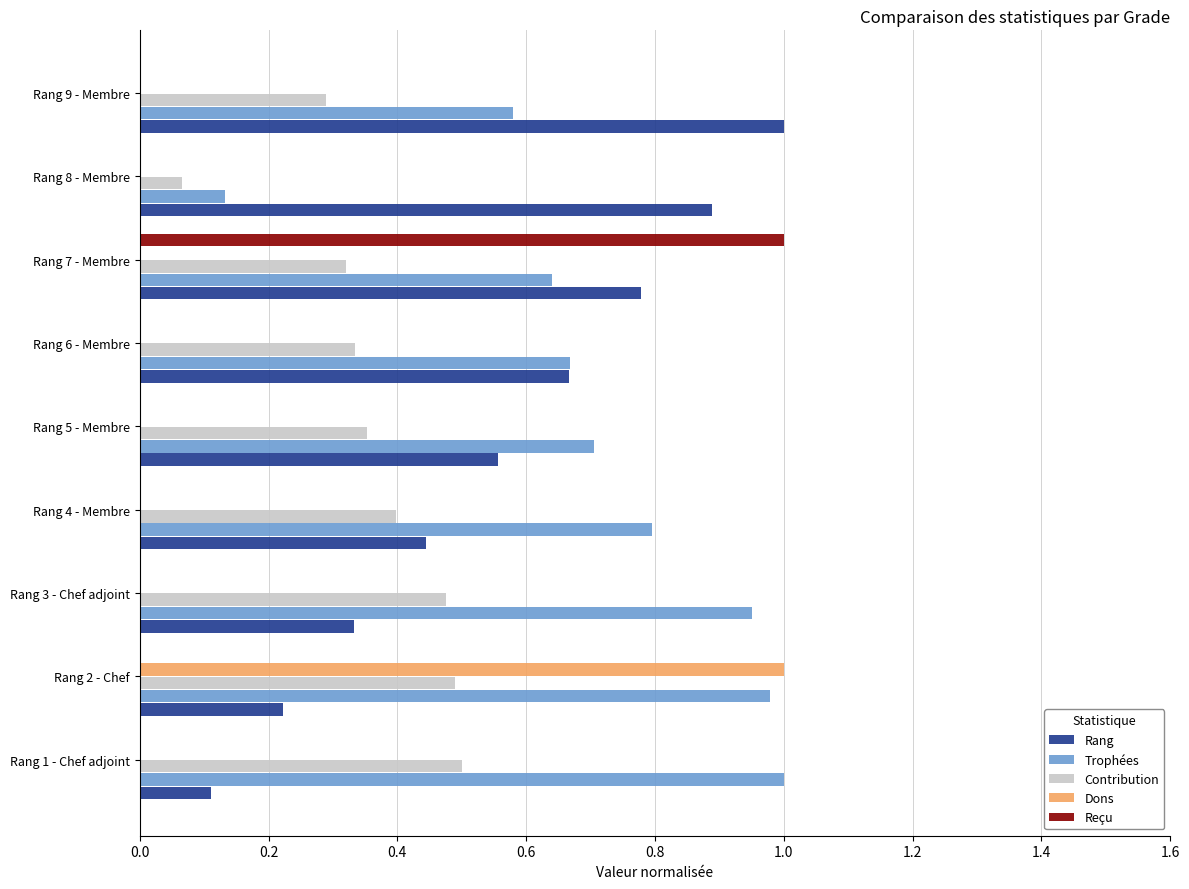

What is the sum of the Trophées values at Rang 9 - Membre and Rang 5 - Membre?

1.3